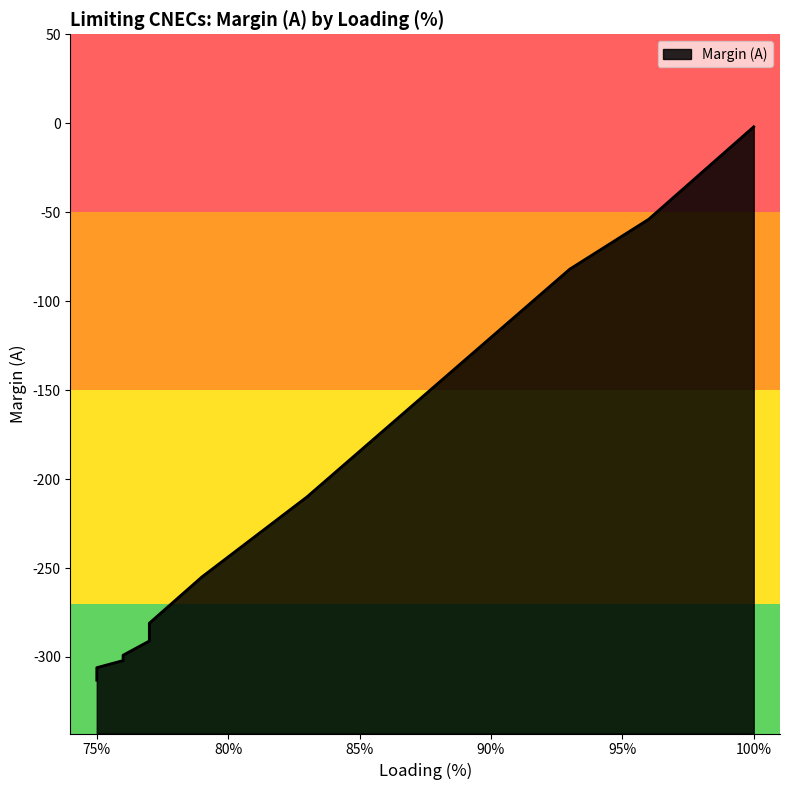

How many data points are above -291?

9